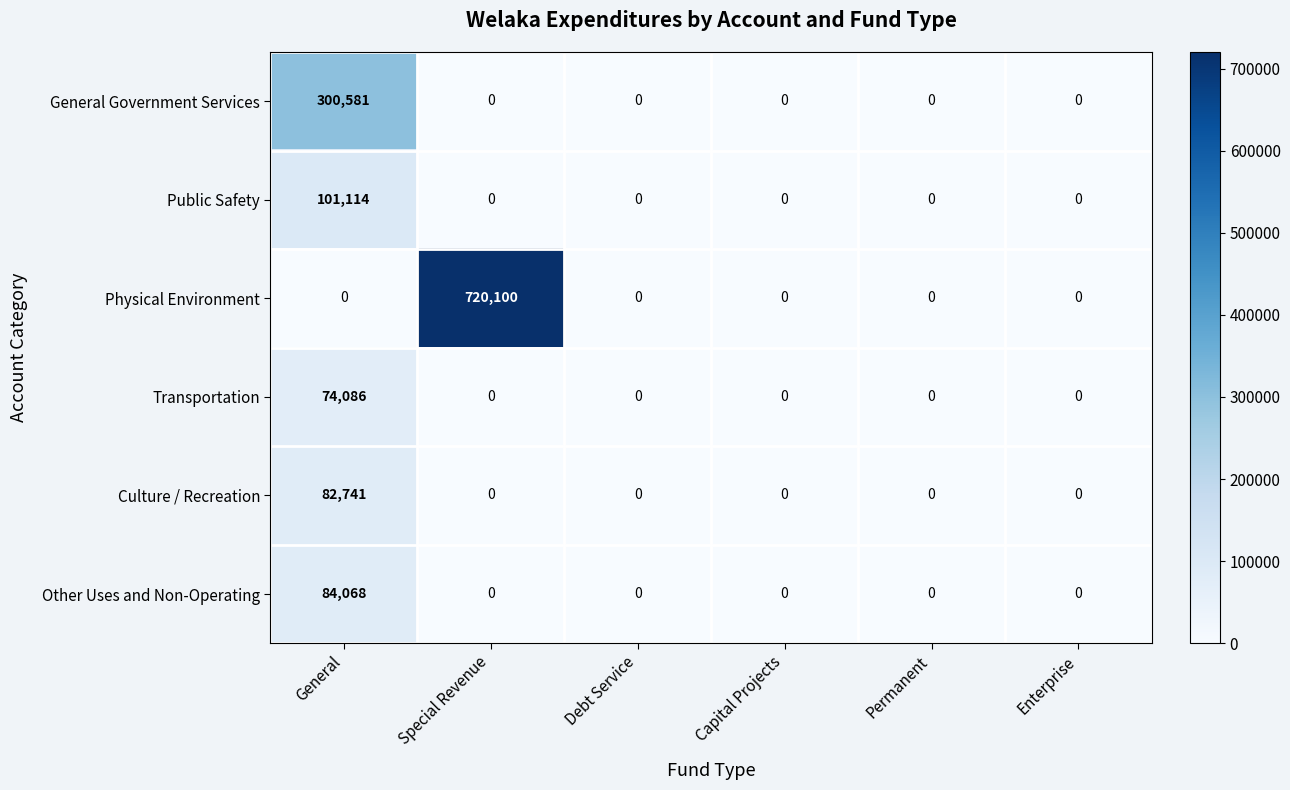

At how many categories does at least one series exceed 396479?

1